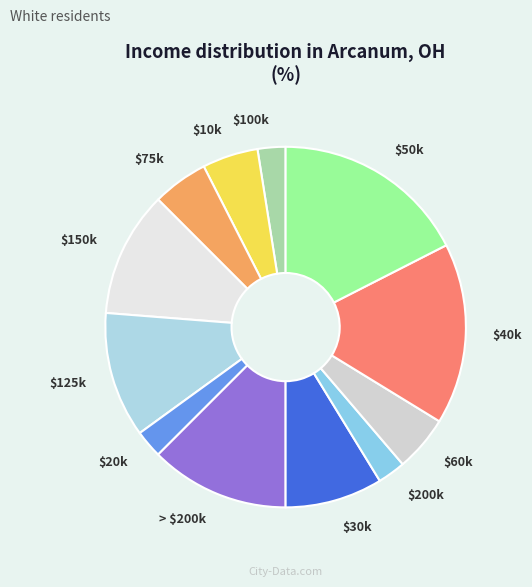

True or false: $40k accounts for 16% of the total.

True